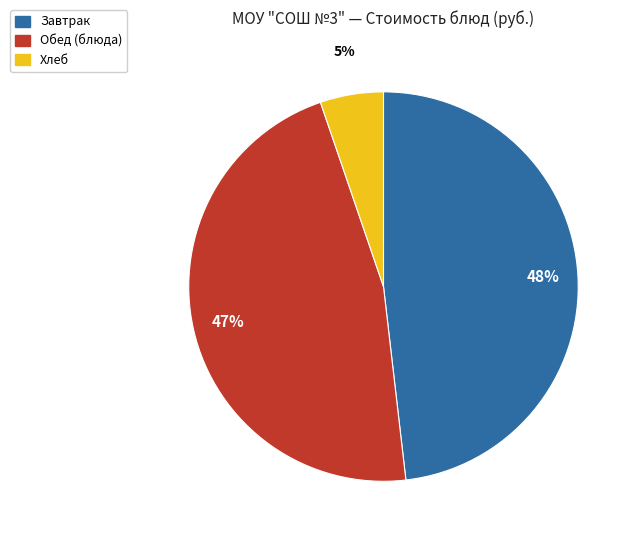

How many segments does this pie chart have?

3